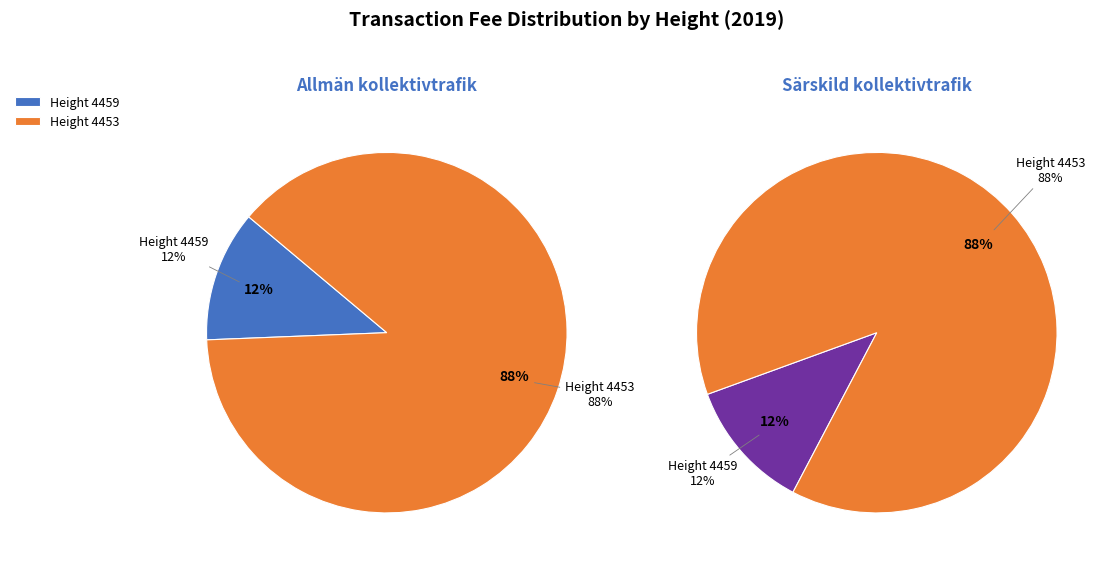

To the nearest percent, what is the difference between the largest and smallest slice percentages?

77%